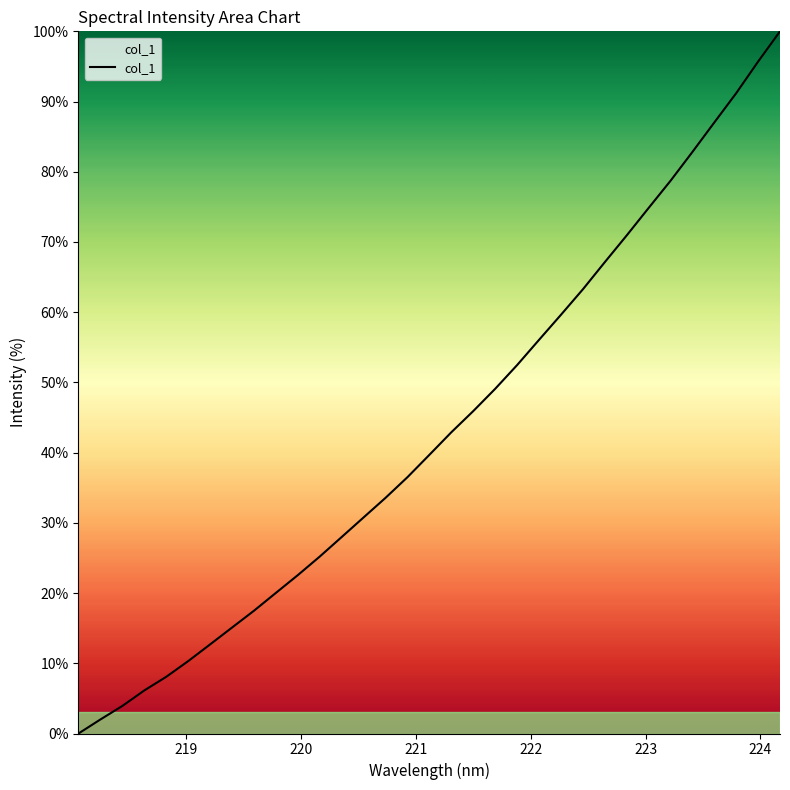

What is the greatest value displayed?

100.0